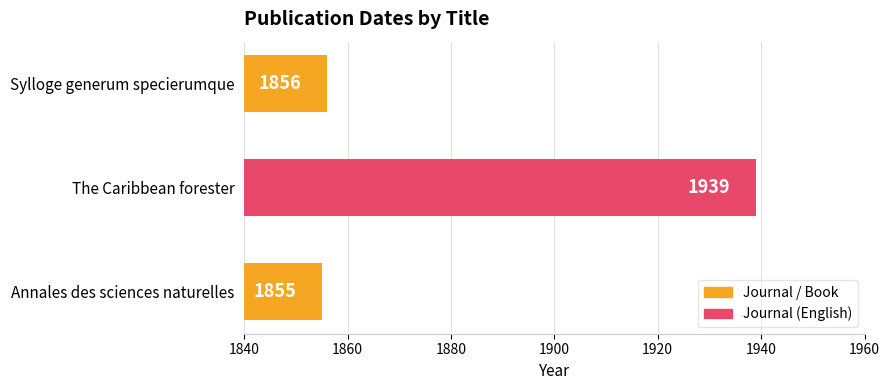

Does the chart contain any negative values?

No